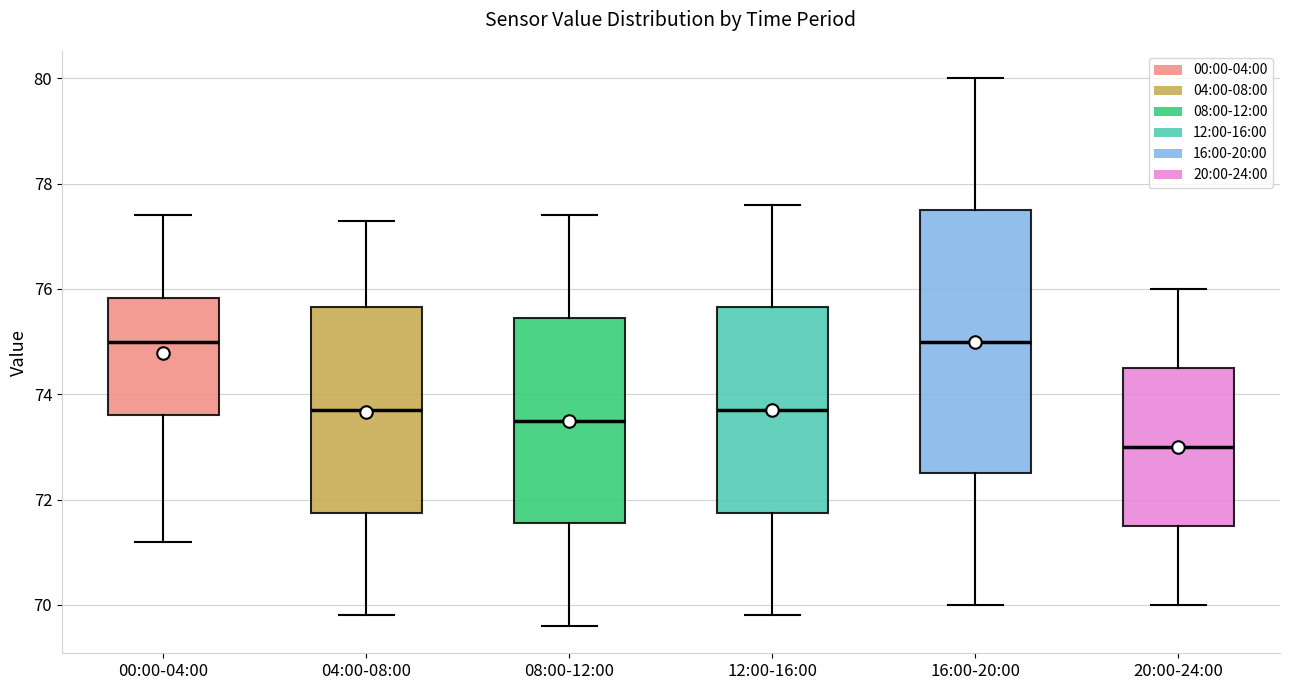

Where does the upper whisker of the box for 04:00-08:00 end on the y-axis? The values are not printed on the chart, so give them approximately, as read against the axis.

77.4